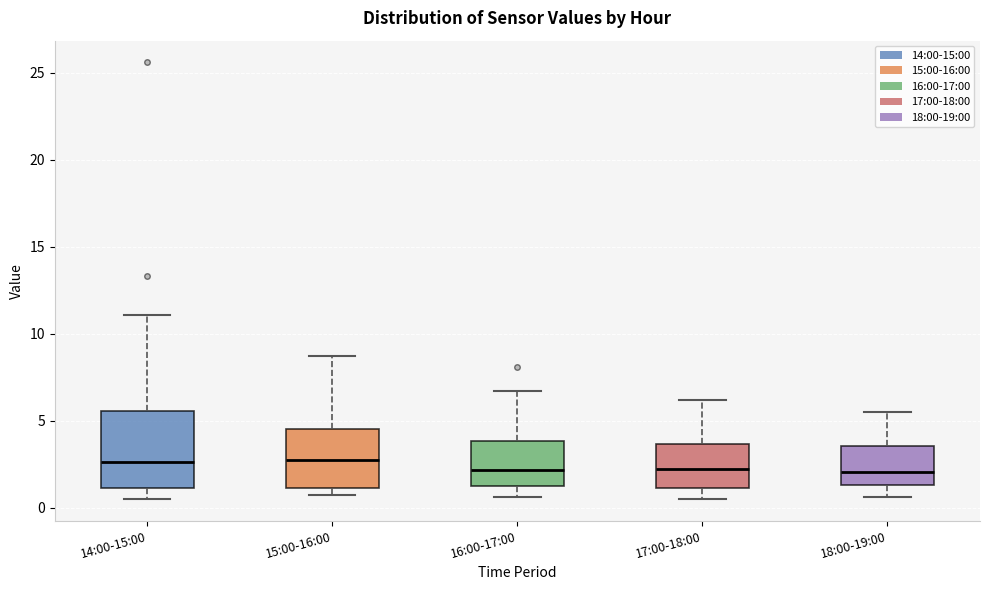

Where does the upper whisker of the box for 14:00-15:00 end on the y-axis? The values are not printed on the chart, so give them approximately, as read against the axis.

11.0